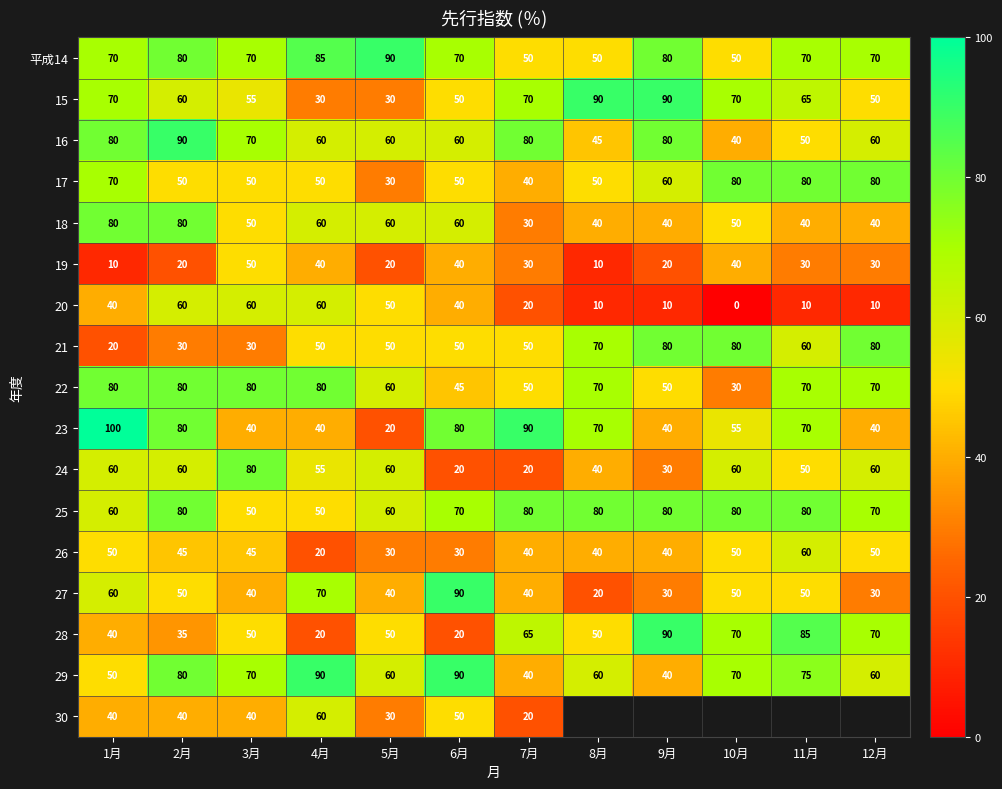

Count the number of categories in the chart.

12